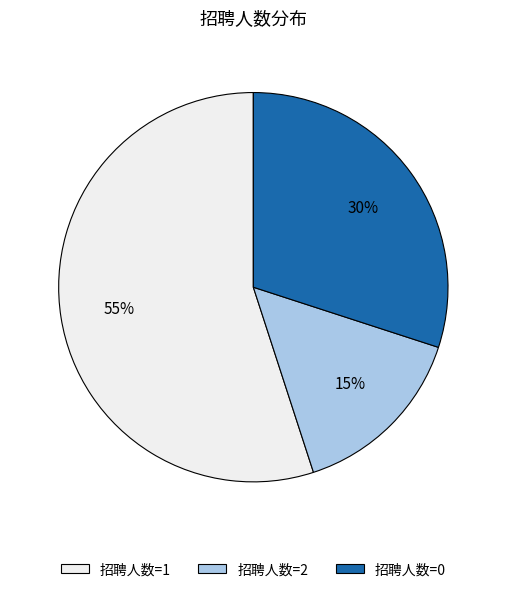

To the nearest percent, what is the average slice percentage?

33%